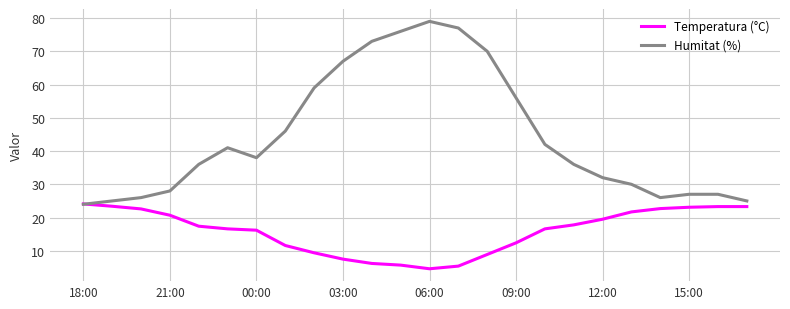

What is the highest value of the Humitat (%) series?

79.0